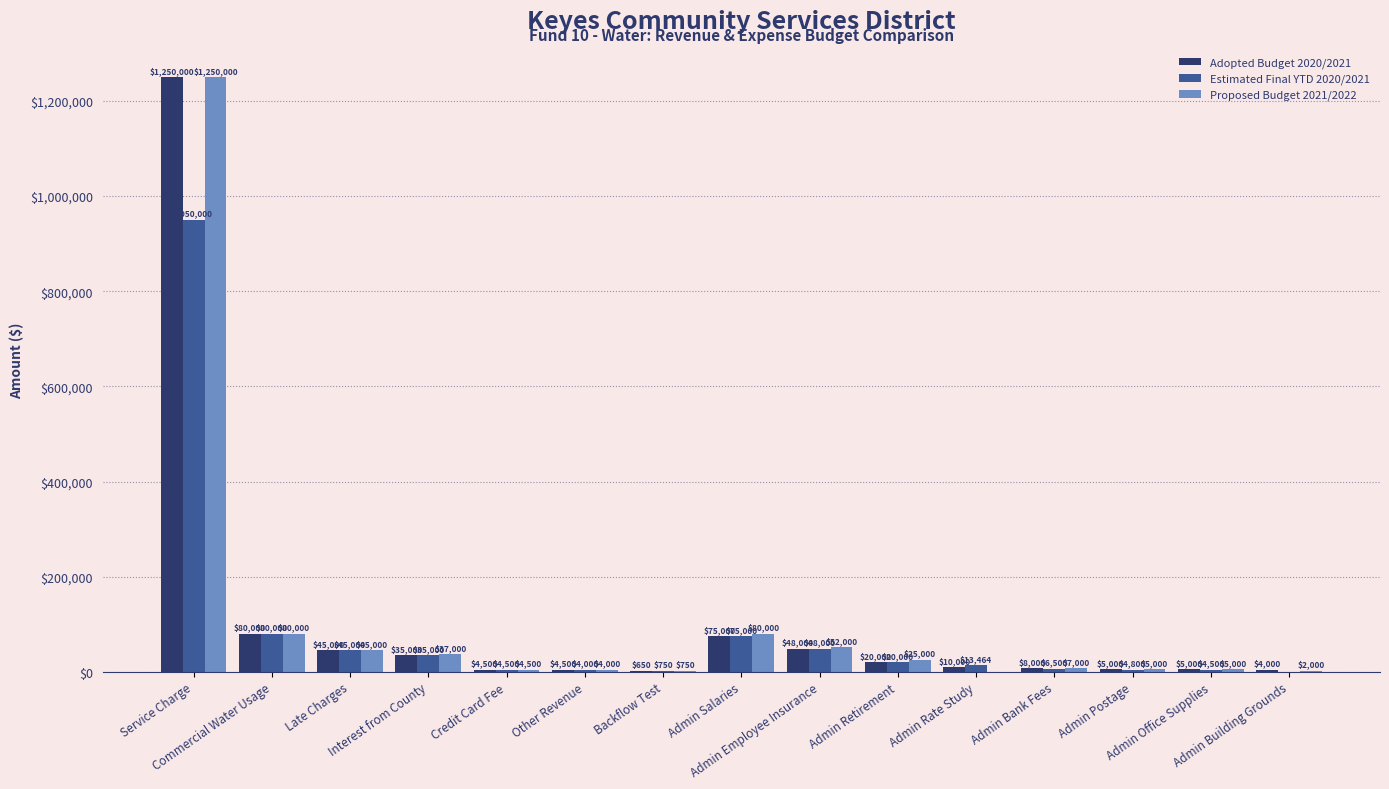

What is the average value of the Estimated Final YTD 2020/2021 series?

86101